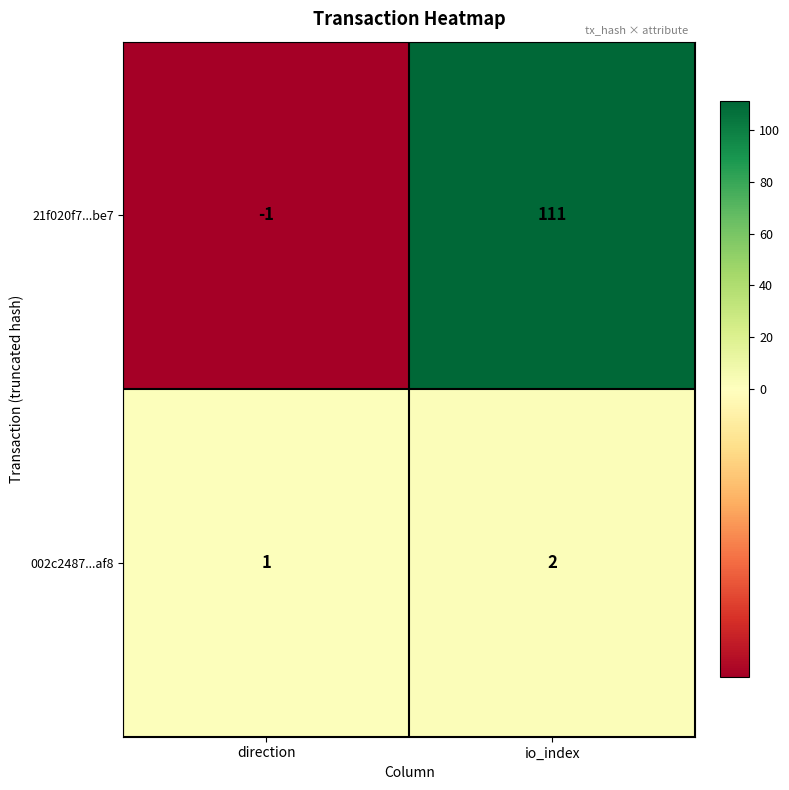

At how many categories does at least one series exceed 28?

1